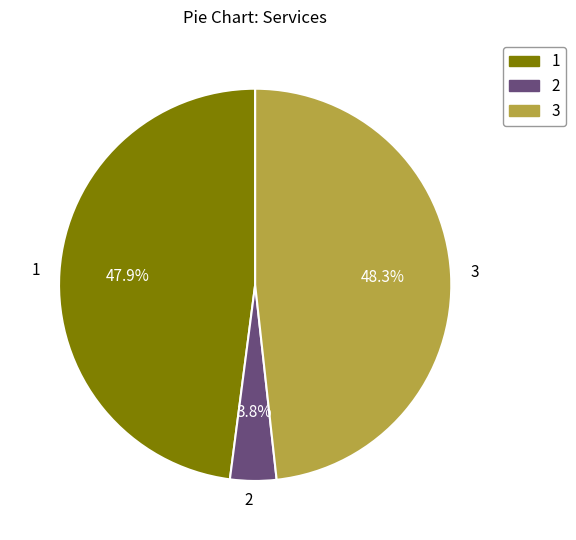

Between 3 and 2, which is larger?

3